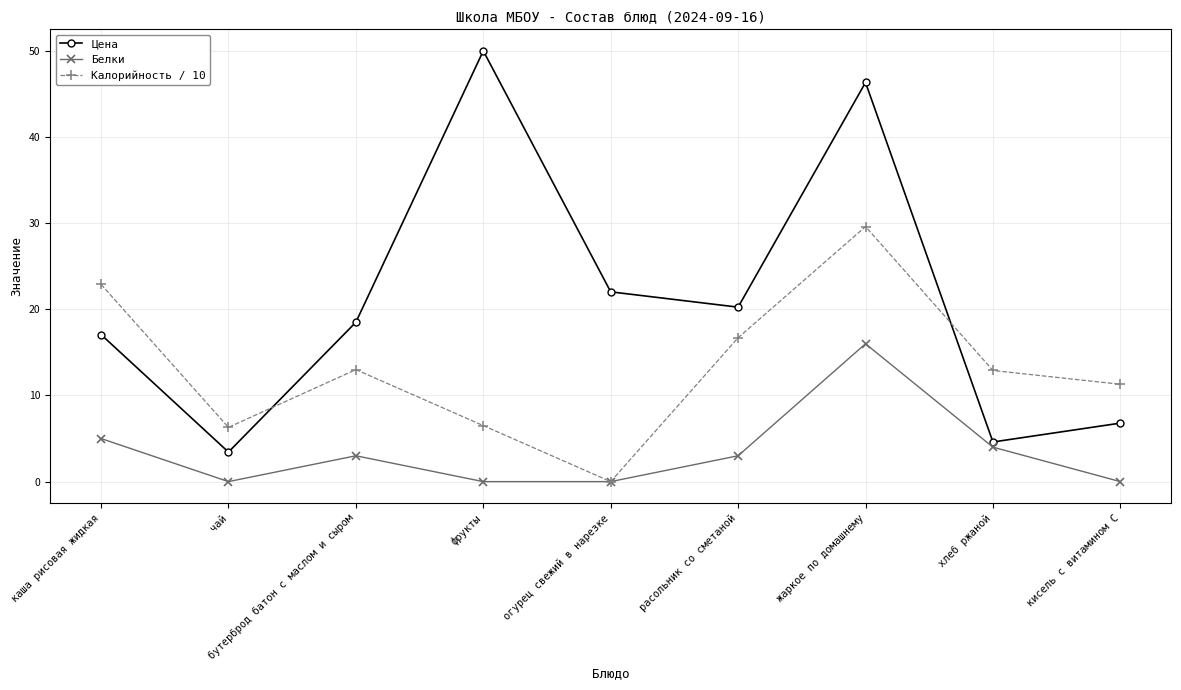

Where is the first local maximum for Калорийность / 10?

бутерброд батон с маслом и сыром